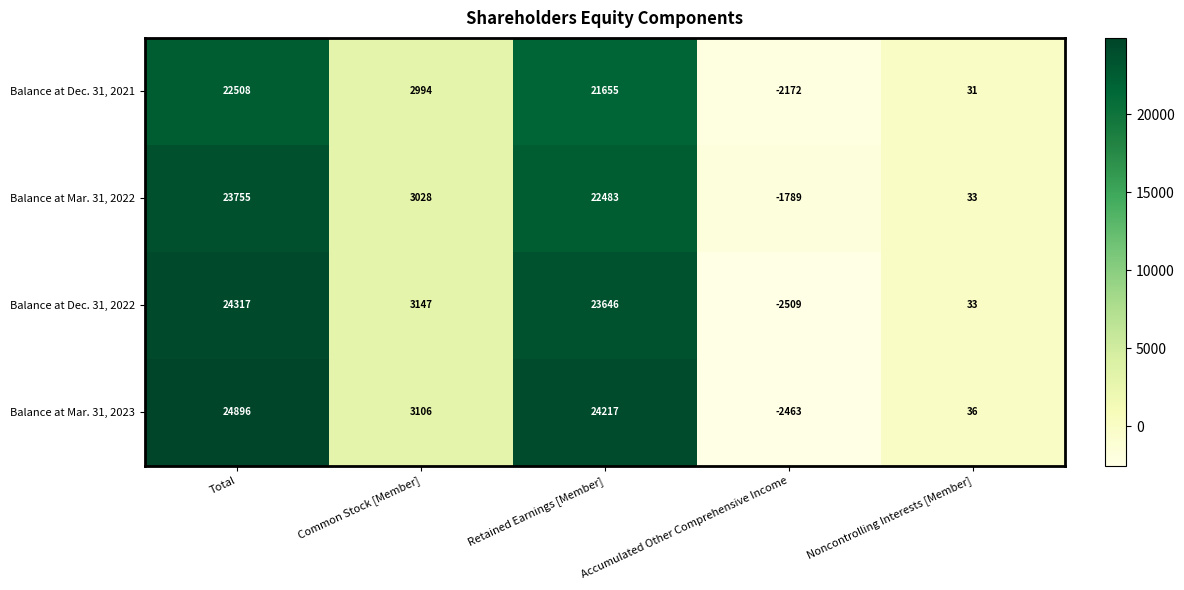

What value does the Balance at Dec. 31, 2022 series have at Total, to the nearest 50?

24300